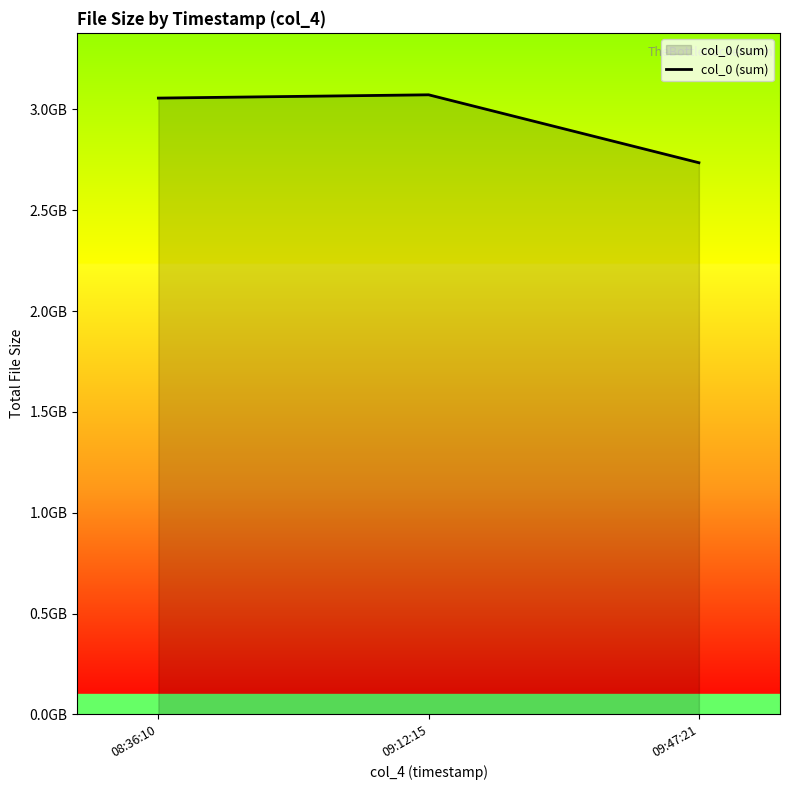

Rank the categories by value from highest to lowest.

09:12:15, 08:36:10, 09:47:21